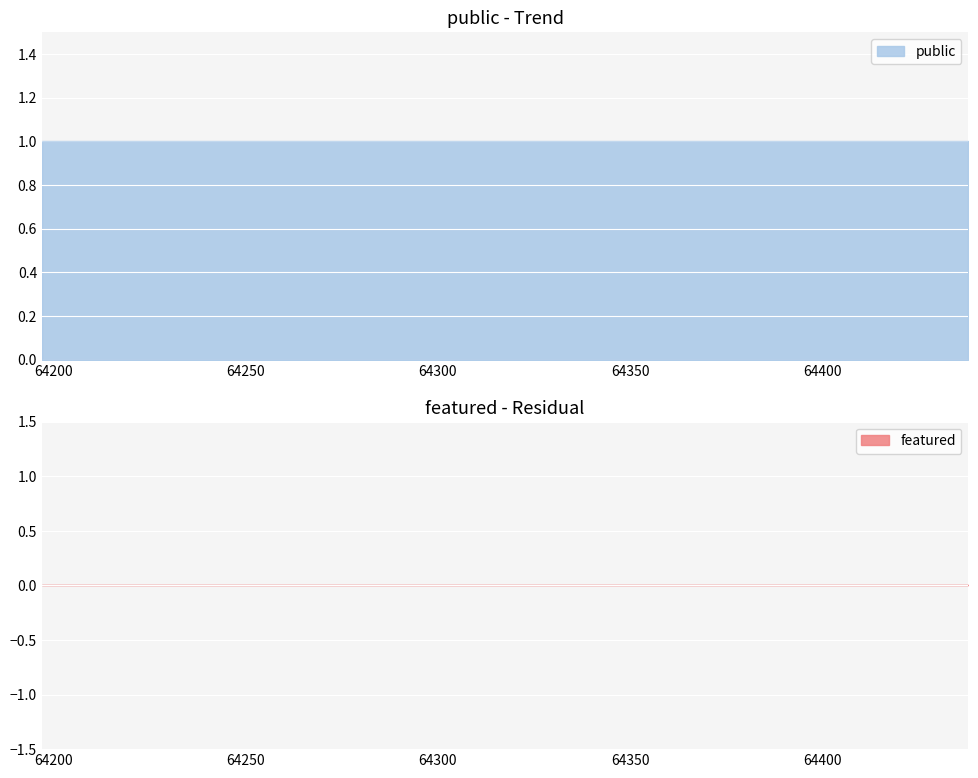

What is the approximate value of public at 64421?

1